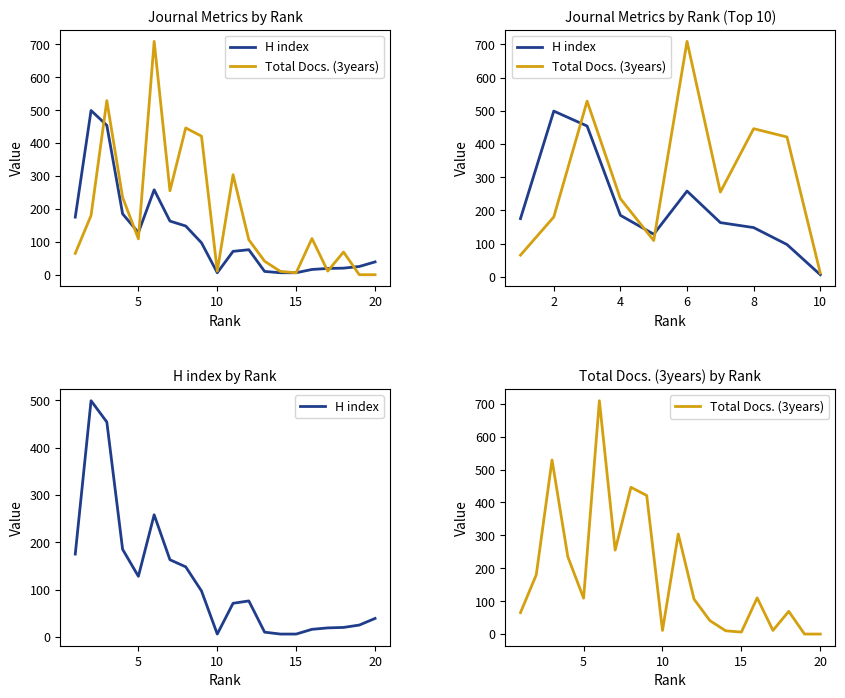

How many intersections are there between Total Docs. (3years) and H index?

6